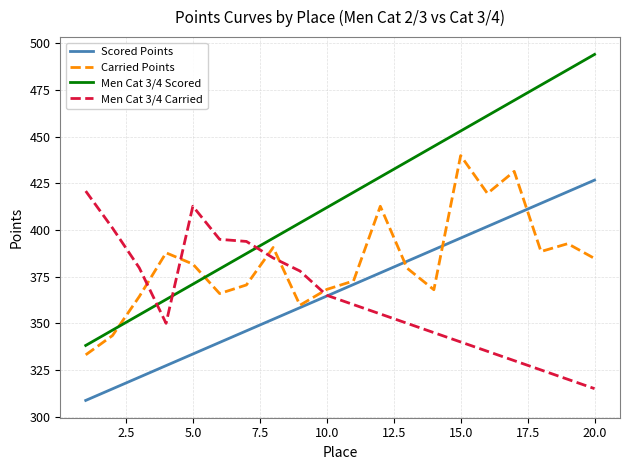

How many times do Men Cat 3/4 Carried and Men Cat 3/4 Scored cross each other?

3